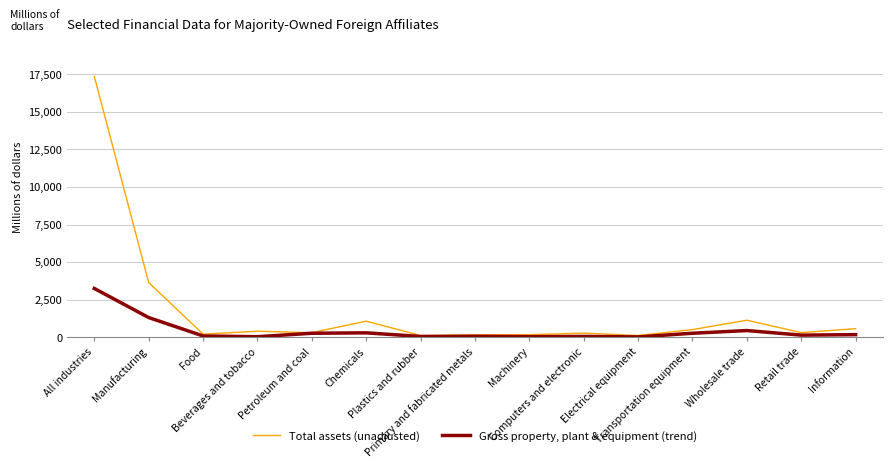

At Wholesale trade, list the series in order from smallest to largest.

Gross property, plant & equipment (trend), Total assets (unadjusted)